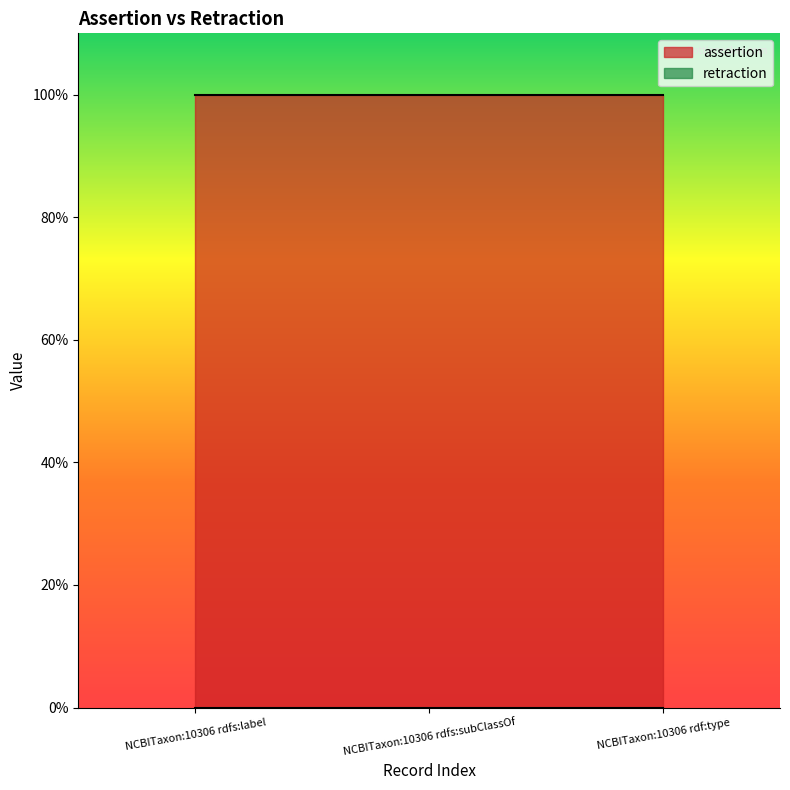

What is the label of the 2nd point from the left?

NCBITaxon:10306 rdfs:subClassOf